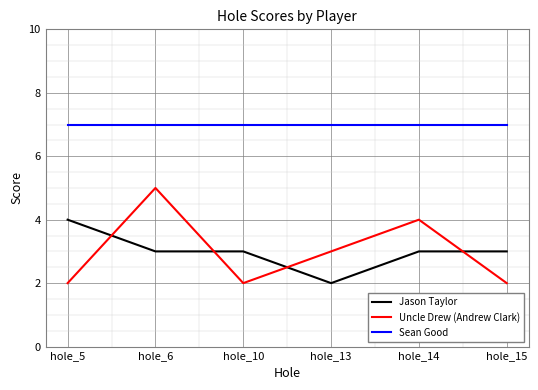

Is this an area chart (filled region under the line)?

No